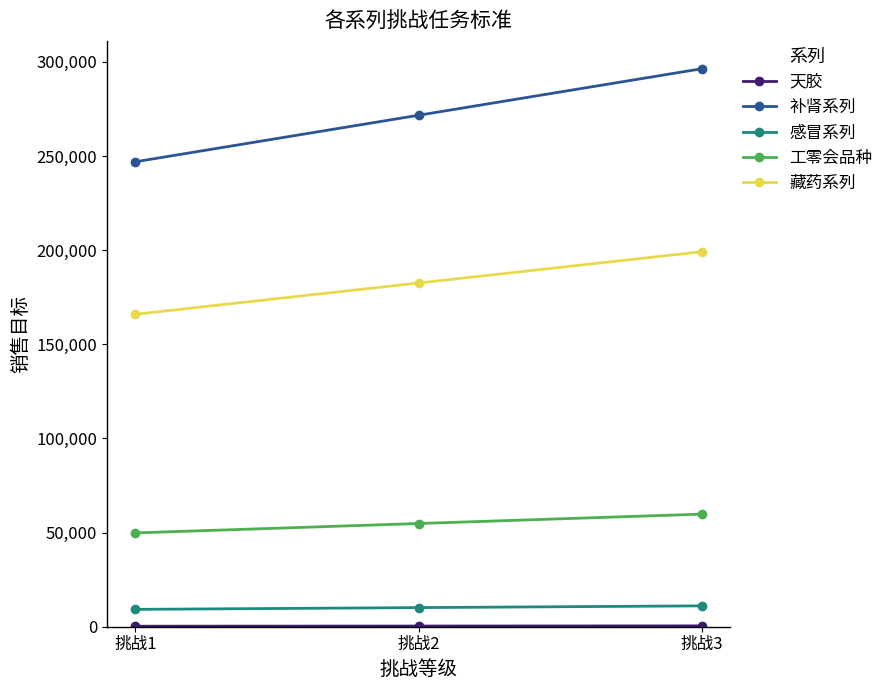

At which label is 工零会品种 closest to 54819?

挑战2